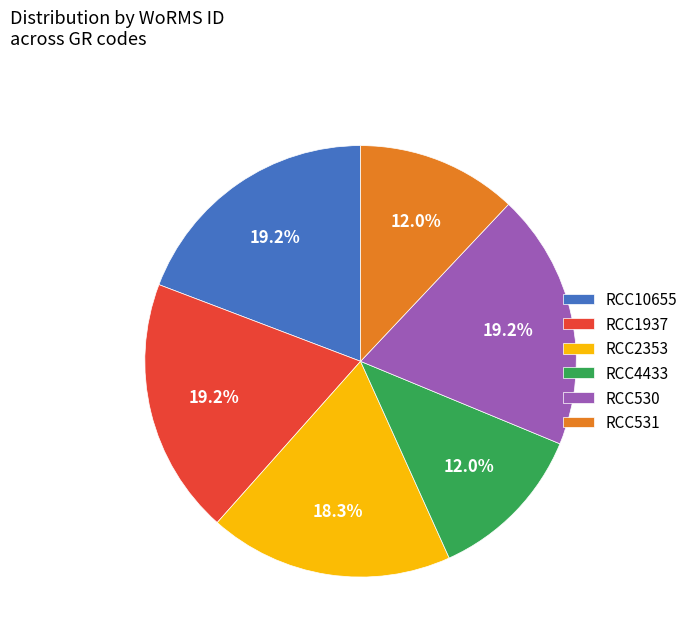

What portion of the pie excludes RCC1937?

80.8%